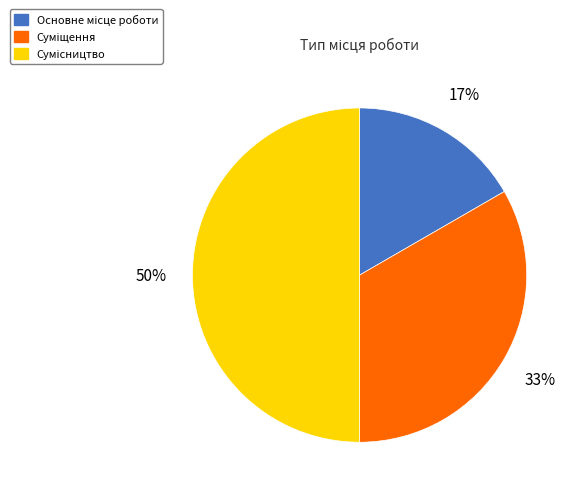

To the nearest percent, what is the difference between the largest and smallest slice percentages?

33%